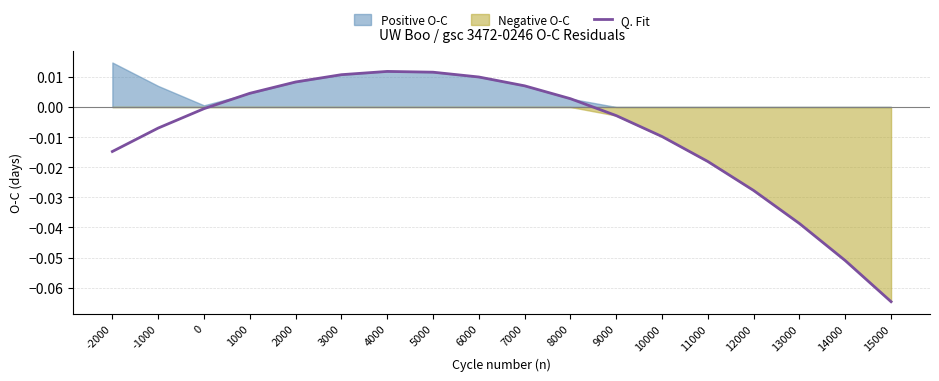

How many points are higher than both their immediate neighbors (excluding endpoints)?

1